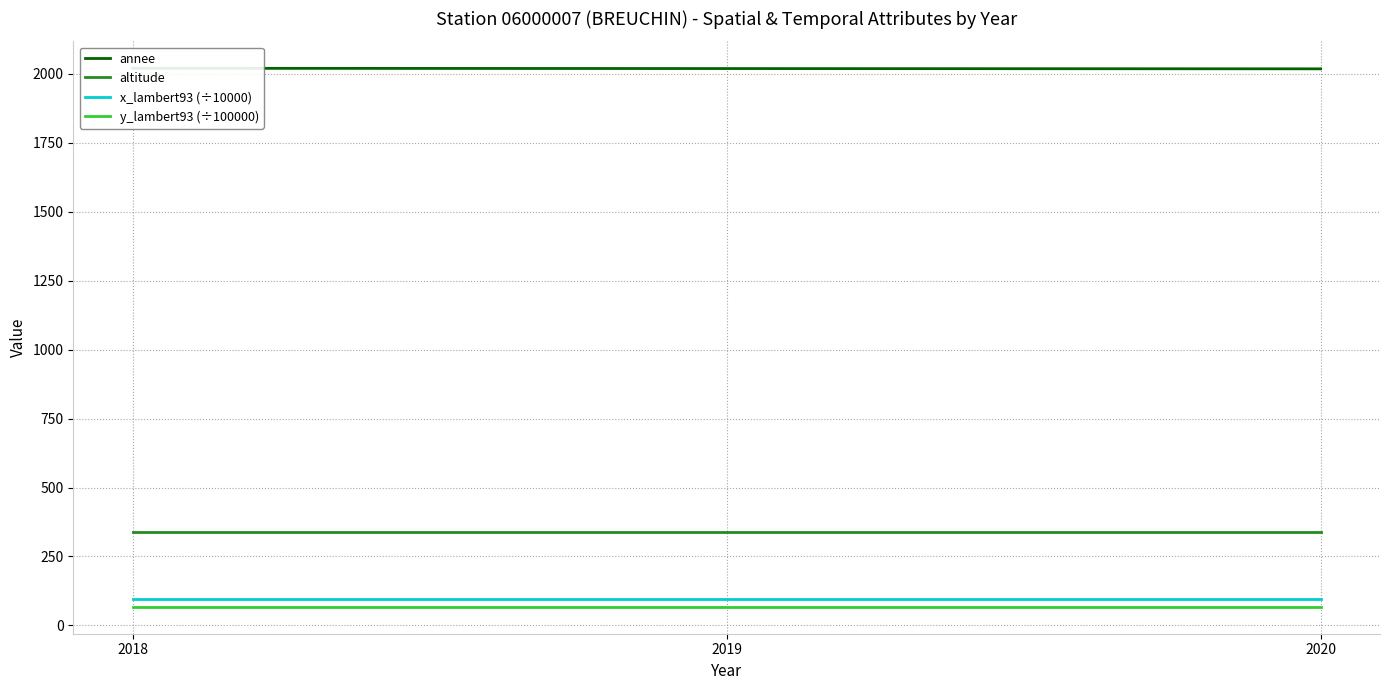

Reading left to right, extract all data points from this chart.

annee: 2018=2020.0	2019=2019.0	2020=2018.0
altitude: 2018=339.0	2019=339.0	2020=339.0
x_lambert93 (÷10000): 2018=96.1	2019=96.1	2020=96.1
y_lambert93 (÷100000): 2018=67.5	2019=67.5	2020=67.5